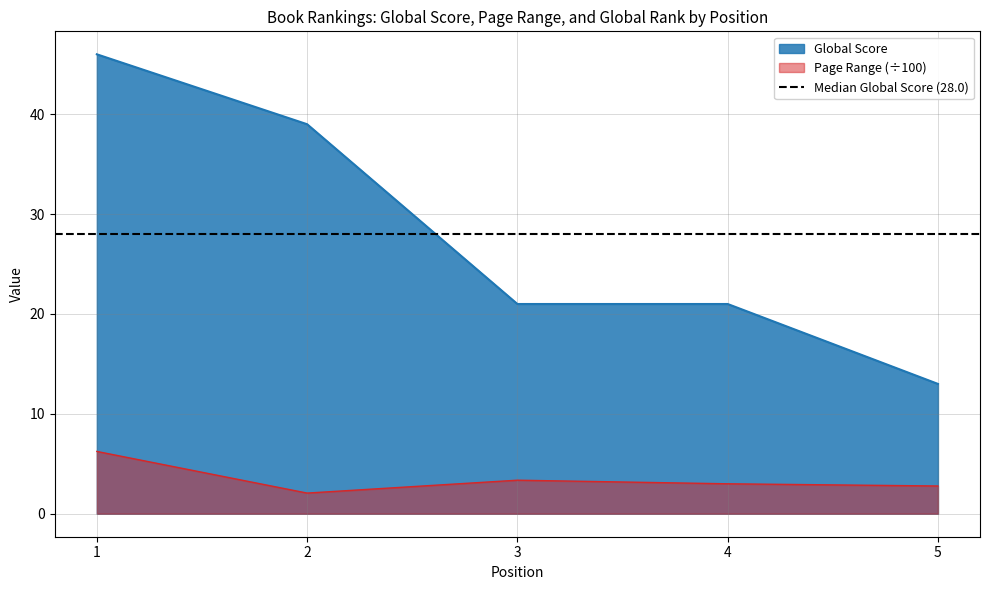

List the labels in order of Page Range value, largest first.

1, 3, 4, 5, 2